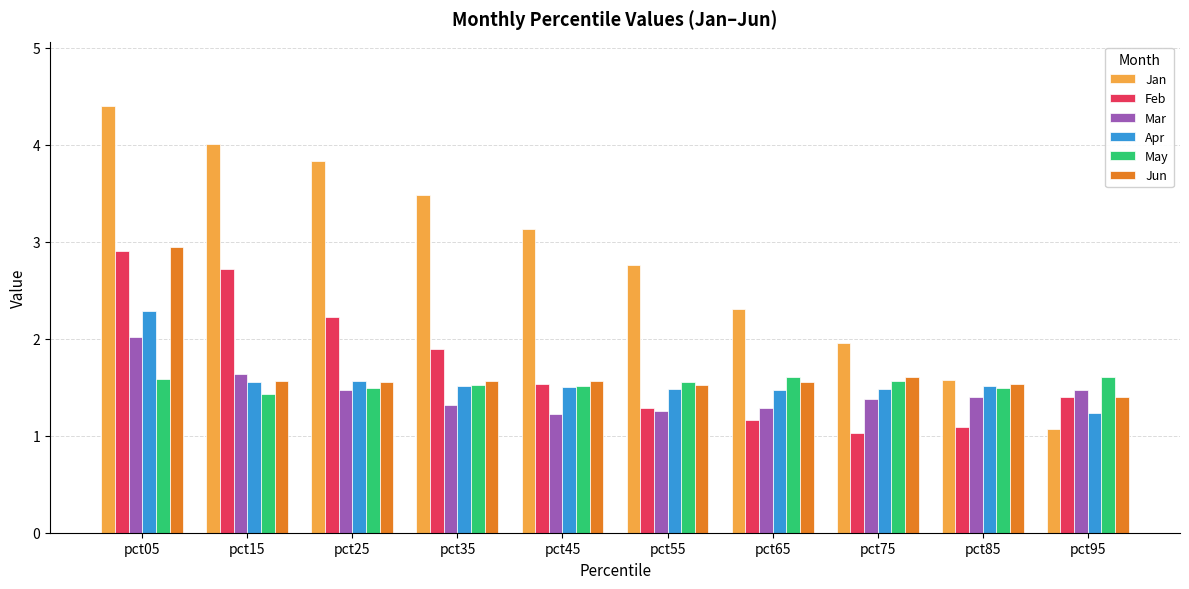

What is the approximate value of Mar at pct55?

1.3